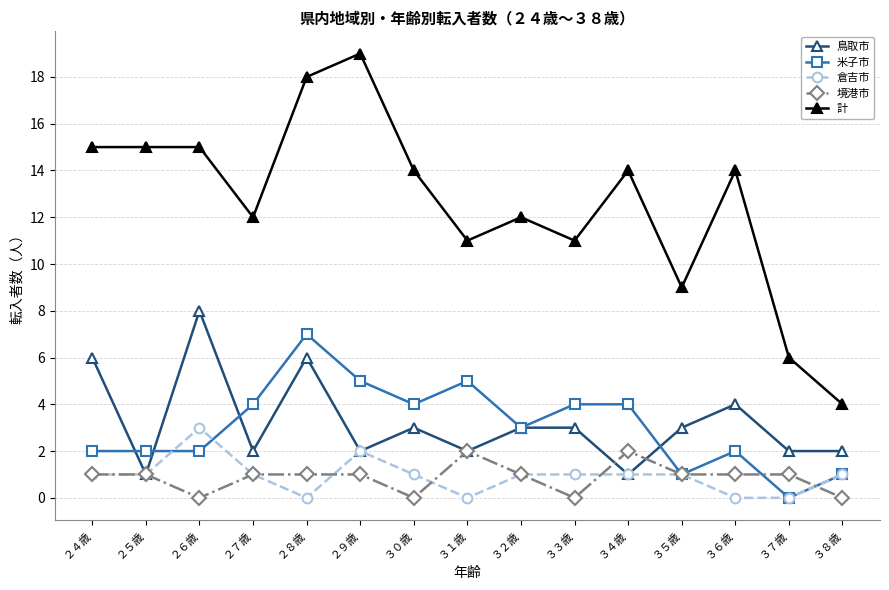

What is the minimum value for 計?

4